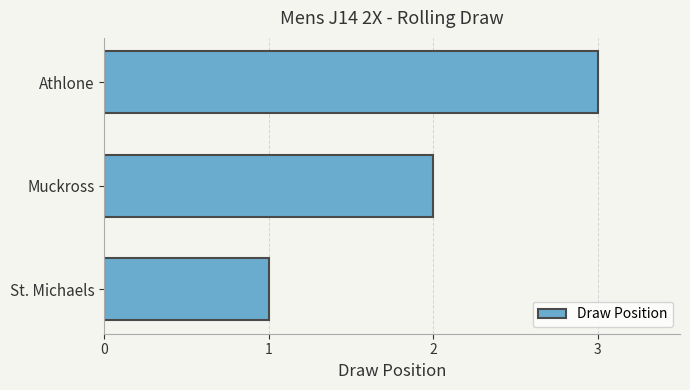

What is the change in value from Muckross to Athlone?

+1